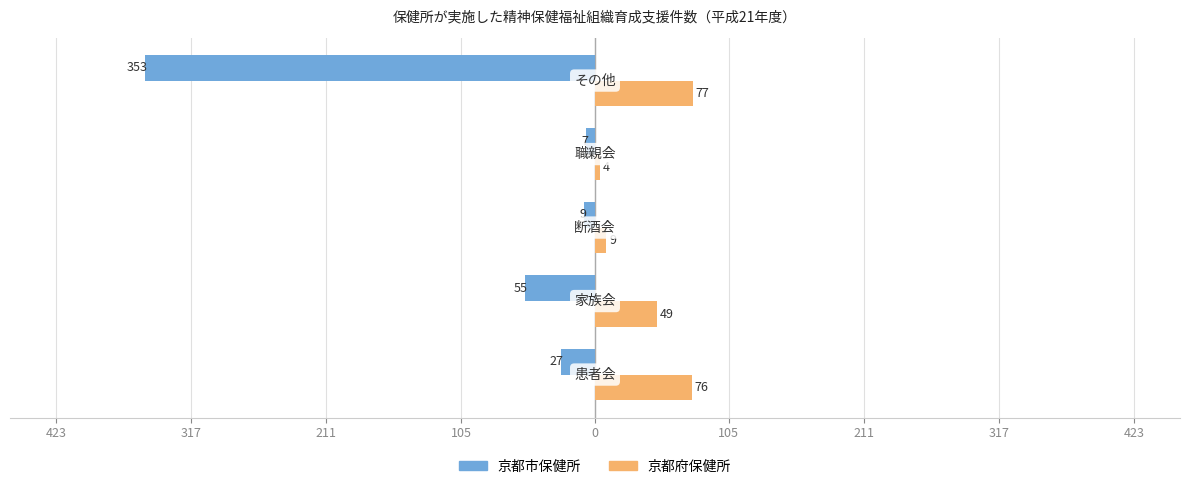

Reading left to right, what are all the values shown in this chart?

京都市保健所: -27	-55	-9	-7	-353
京都府保健所: 76	49	9	4	77